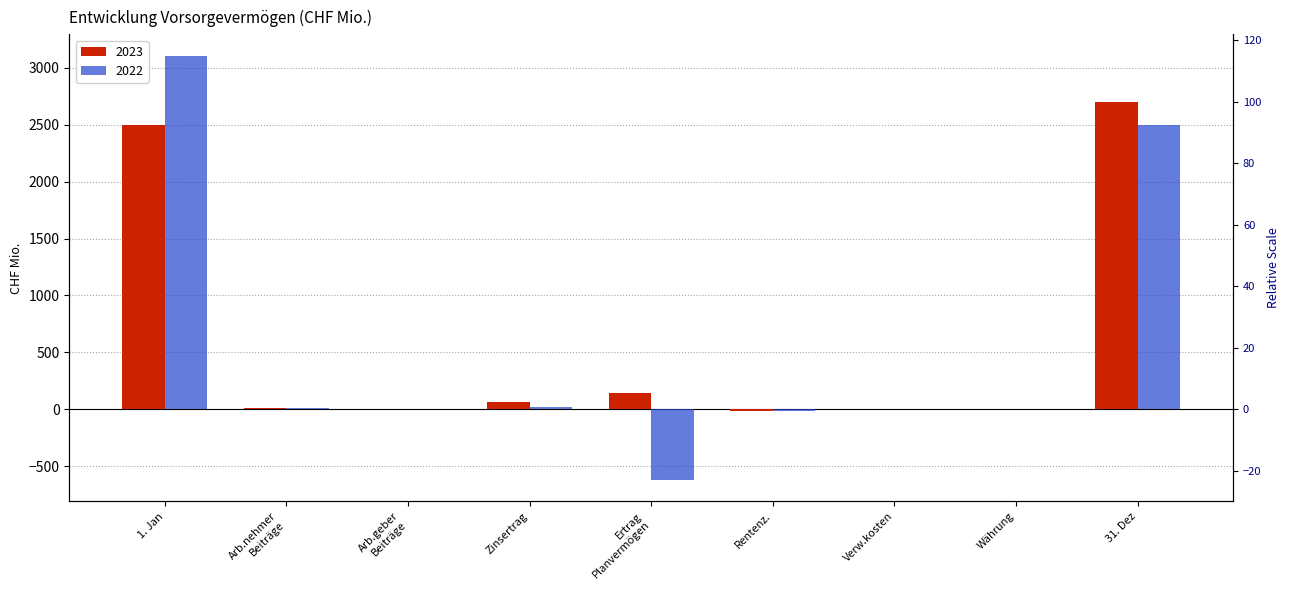

How many data points in 2022 are above 3?

5